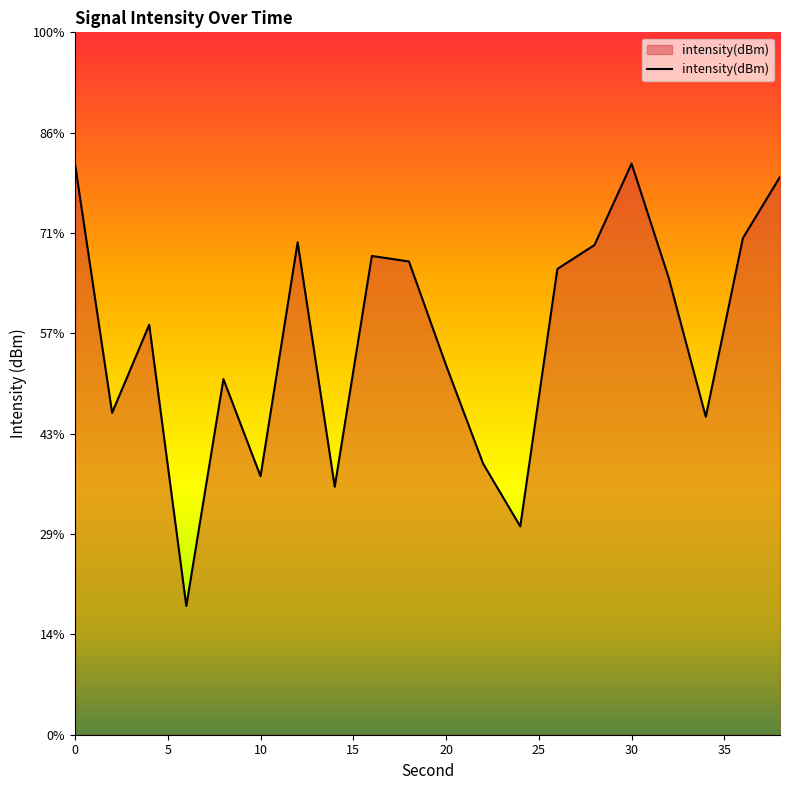

What is the difference between the maximum and minimum values?

22.0